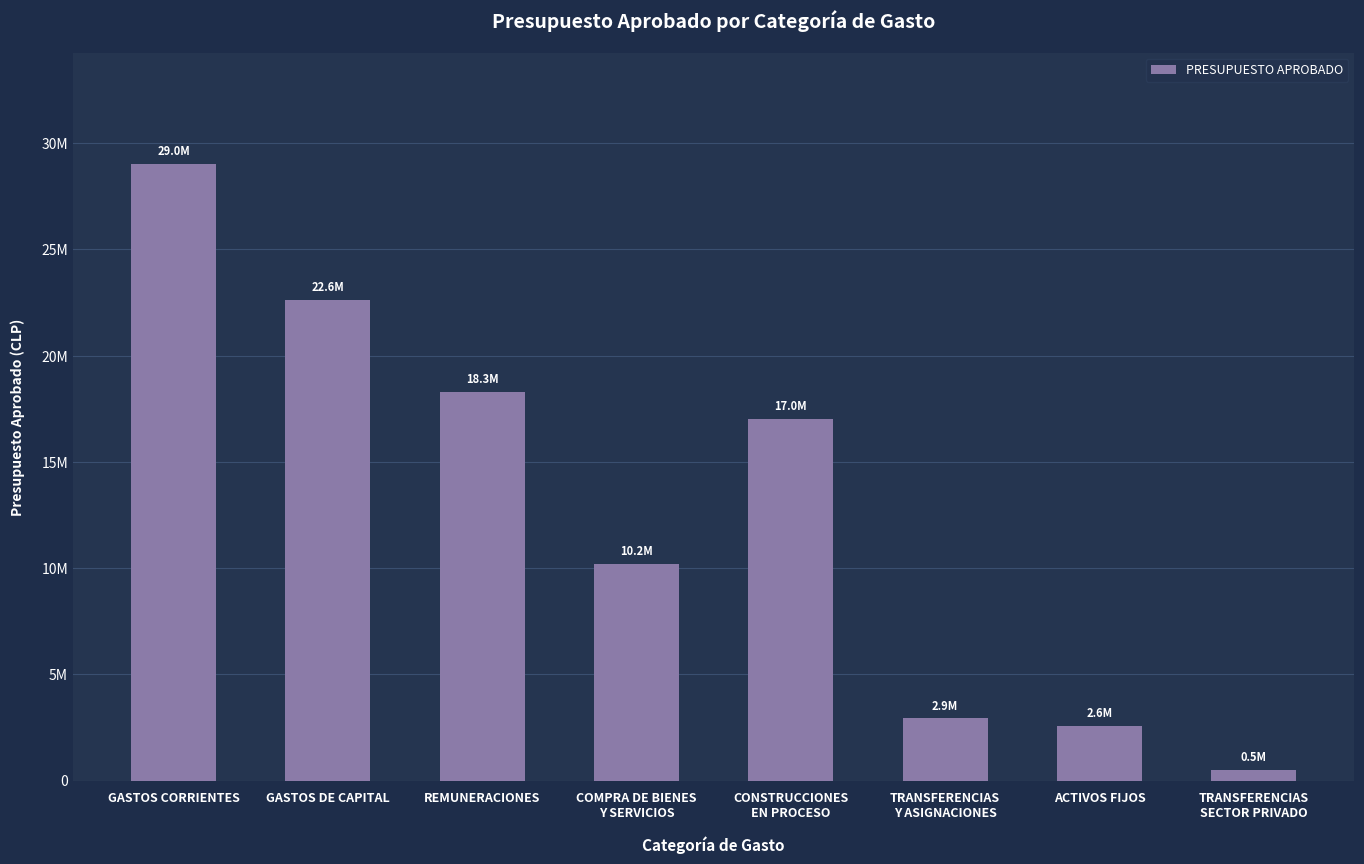

What is the label of the 3rd bar from the right?

TRANSFERENCIAS
Y ASIGNACIONES